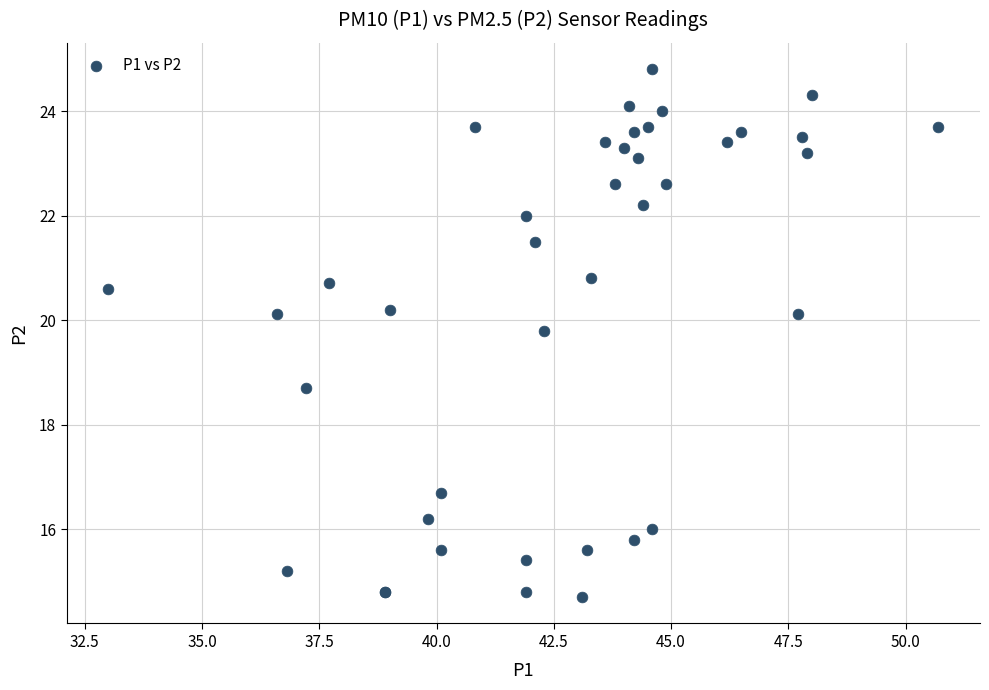

What Y value in the scatter plot is closest to 19?

18.7